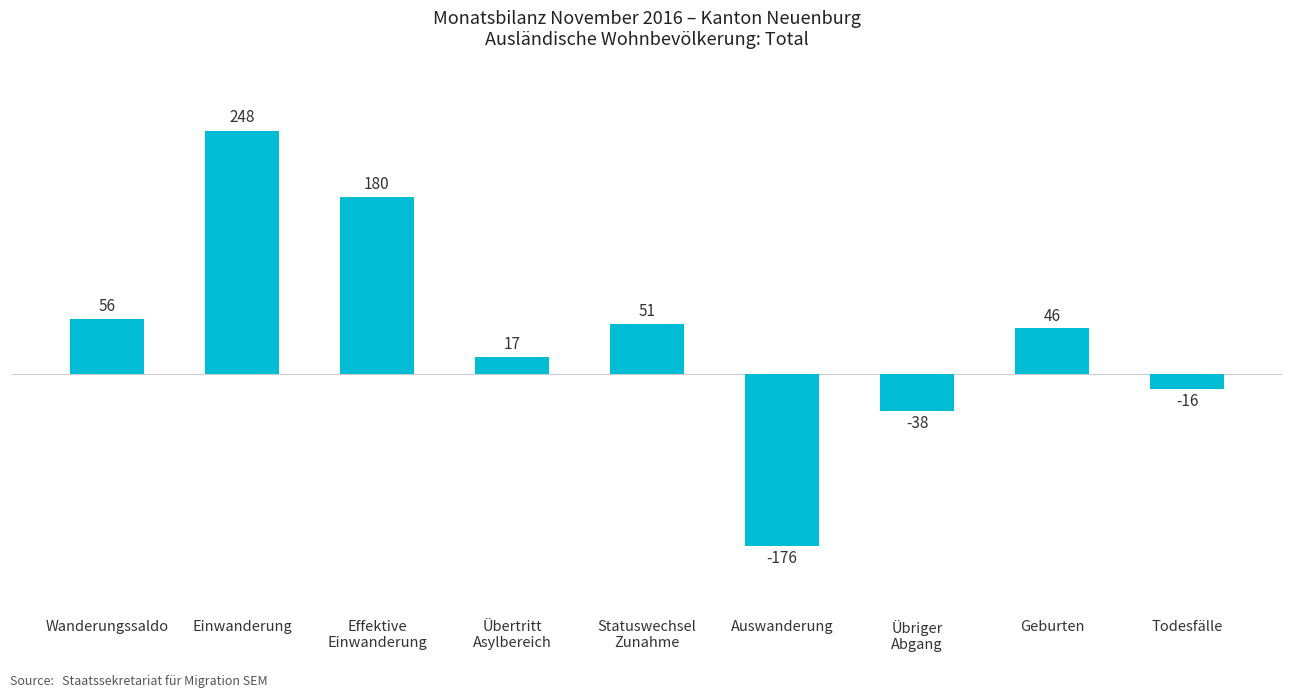

How many data points does each series have?

9